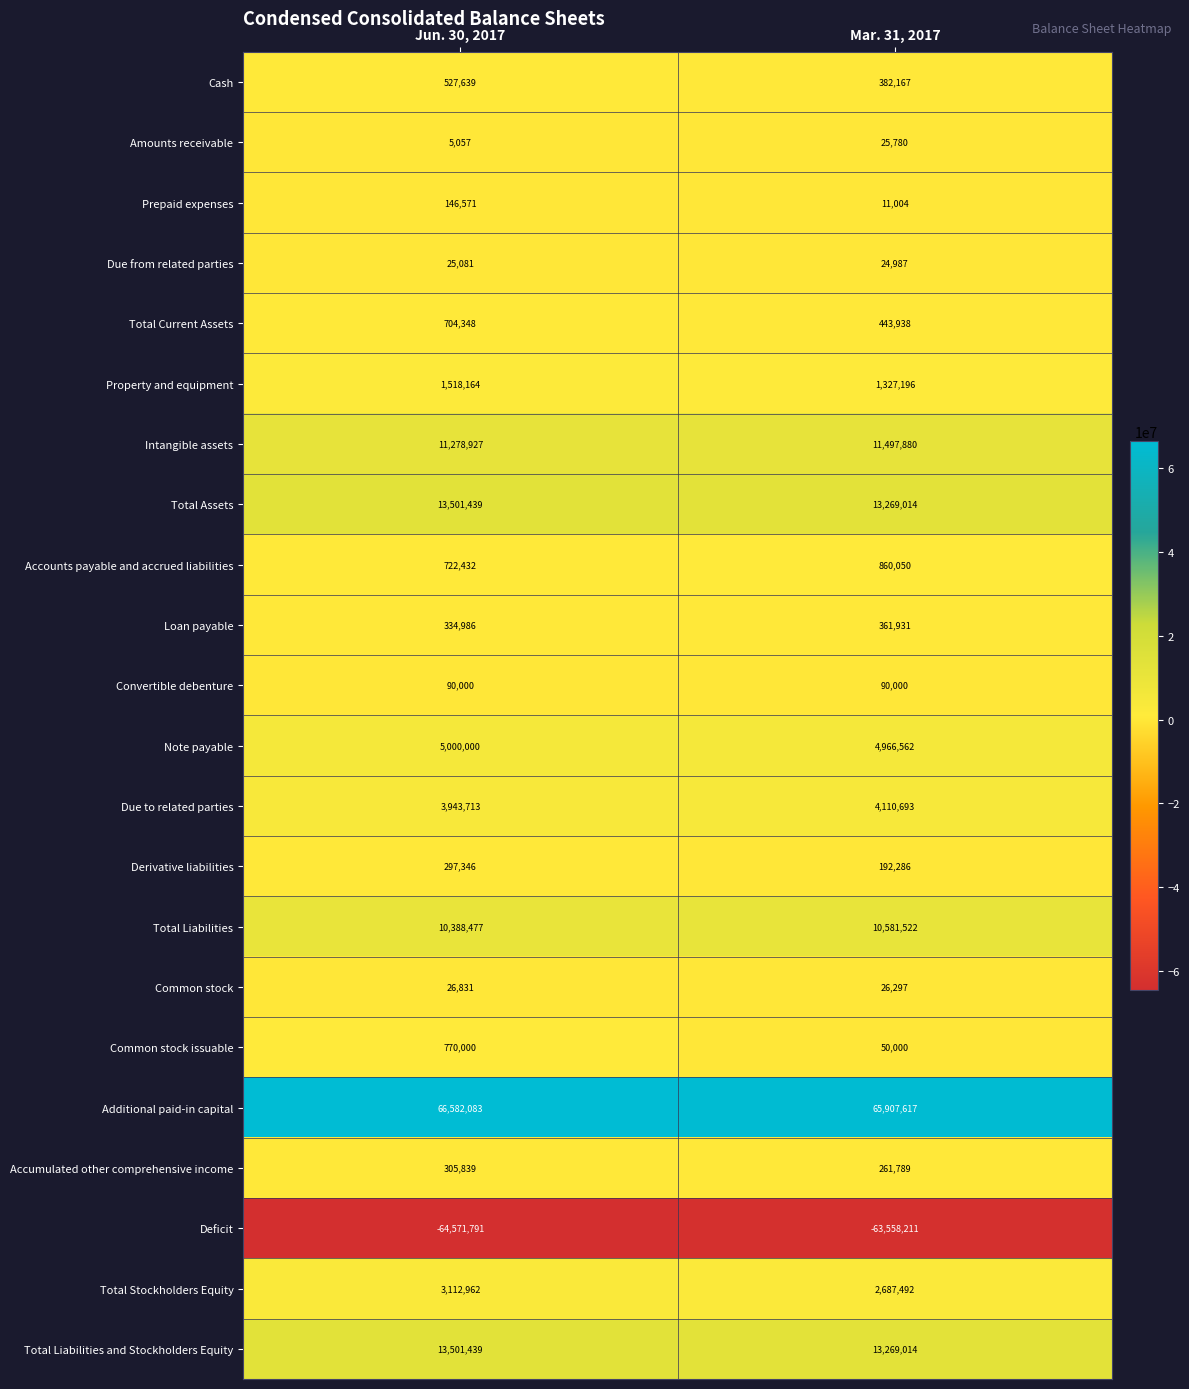

Which label corresponds to the smallest value in the chart?

Jun. 30, 2017